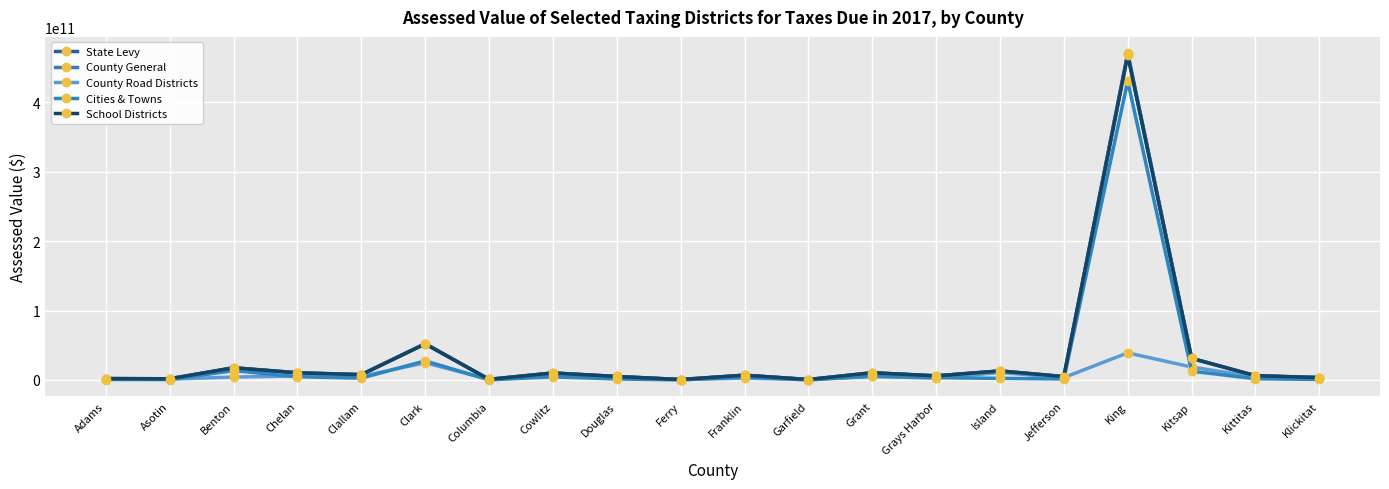

What is the difference between the second highest and minimum values in the County Road Districts series?

24262003580